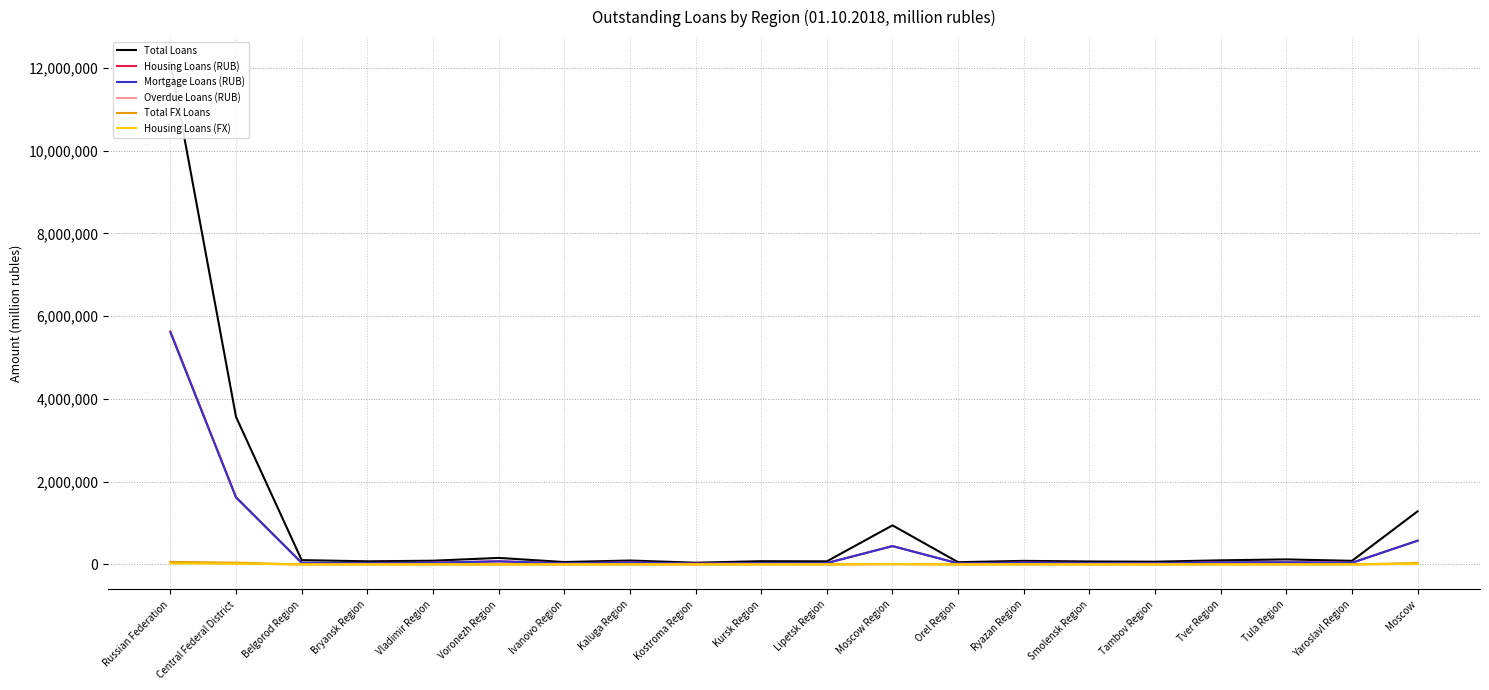

Does the chart display data point markers on the line(s)?

No